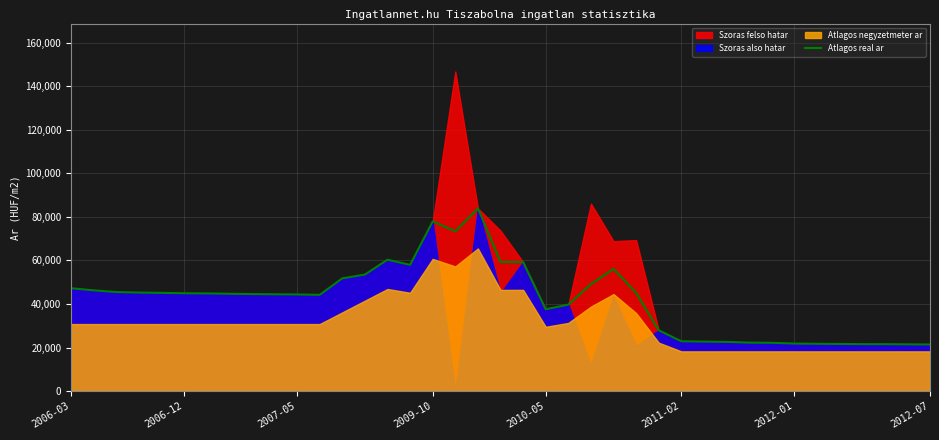

True or false: there are more than 1 points higher than both neighbors.

True